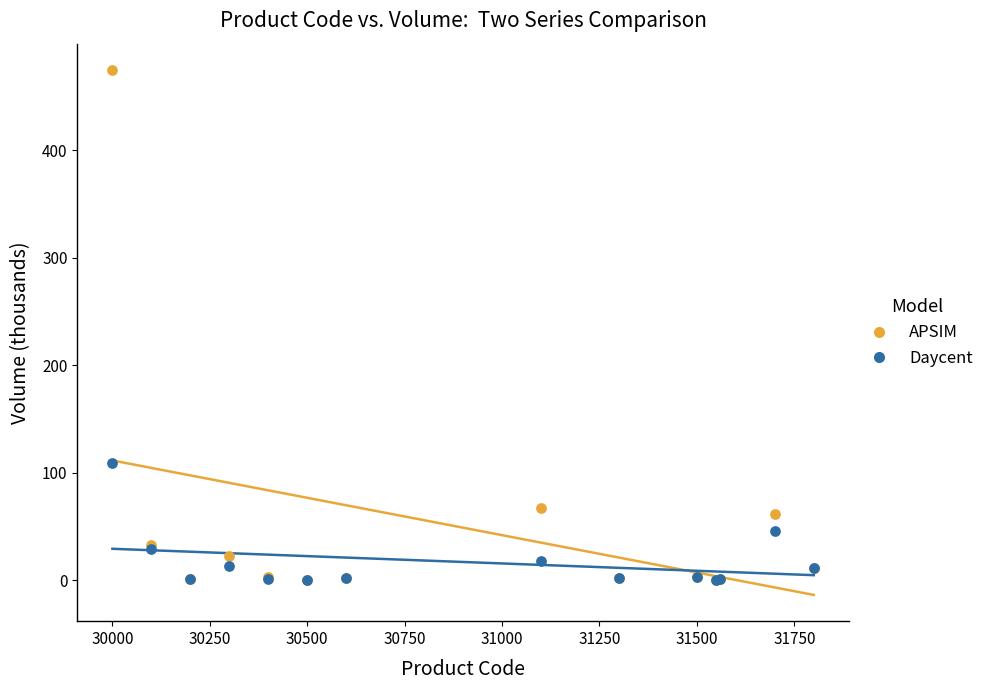

Which series has the widest spread of Y values?

APSIM